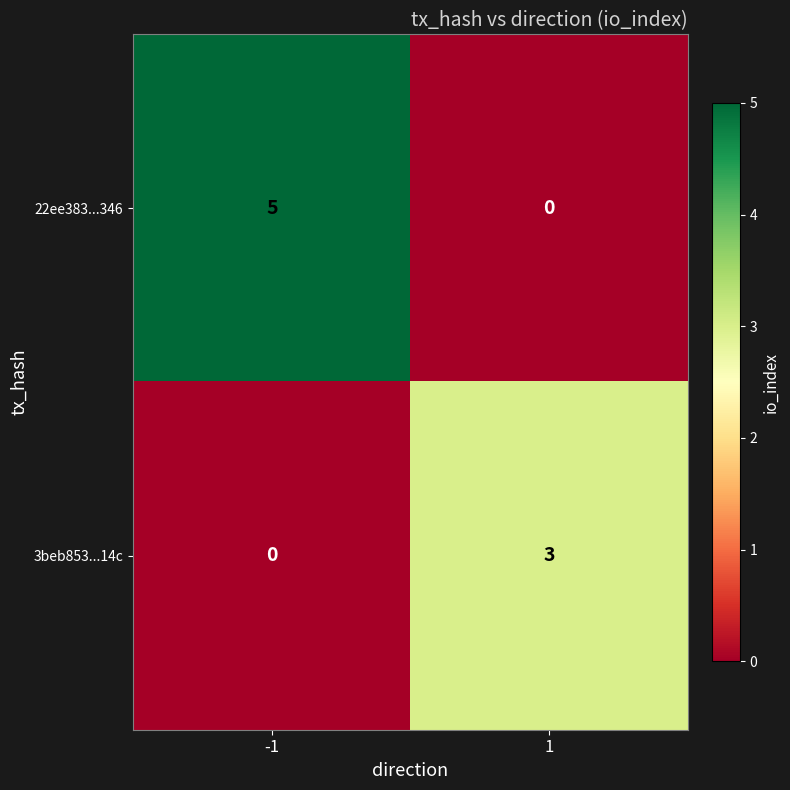

Which series has the largest range (max minus min)?

22ee383...346